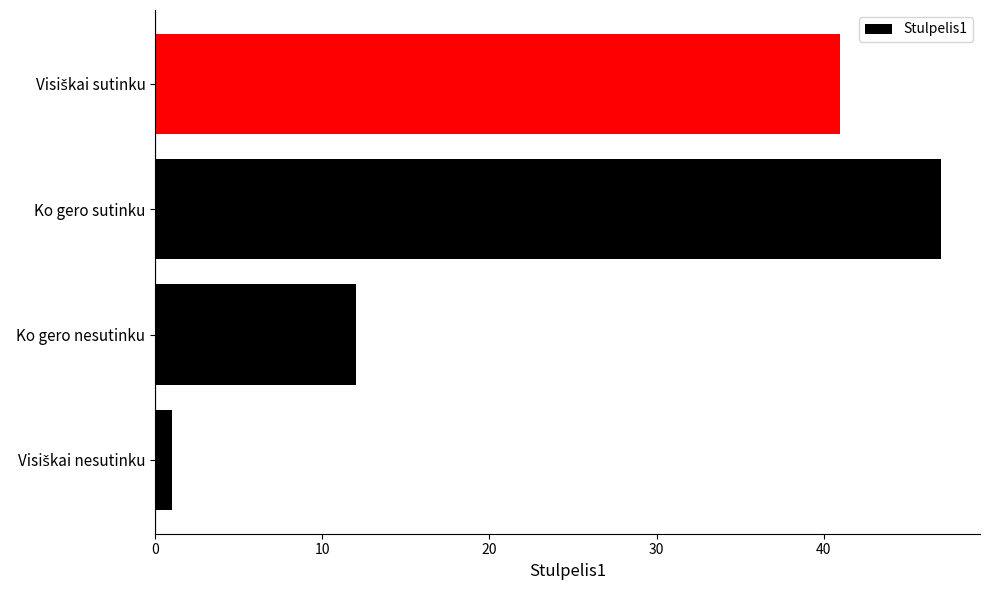

The value at Ko gero nesutinku is 20. True or false?

False